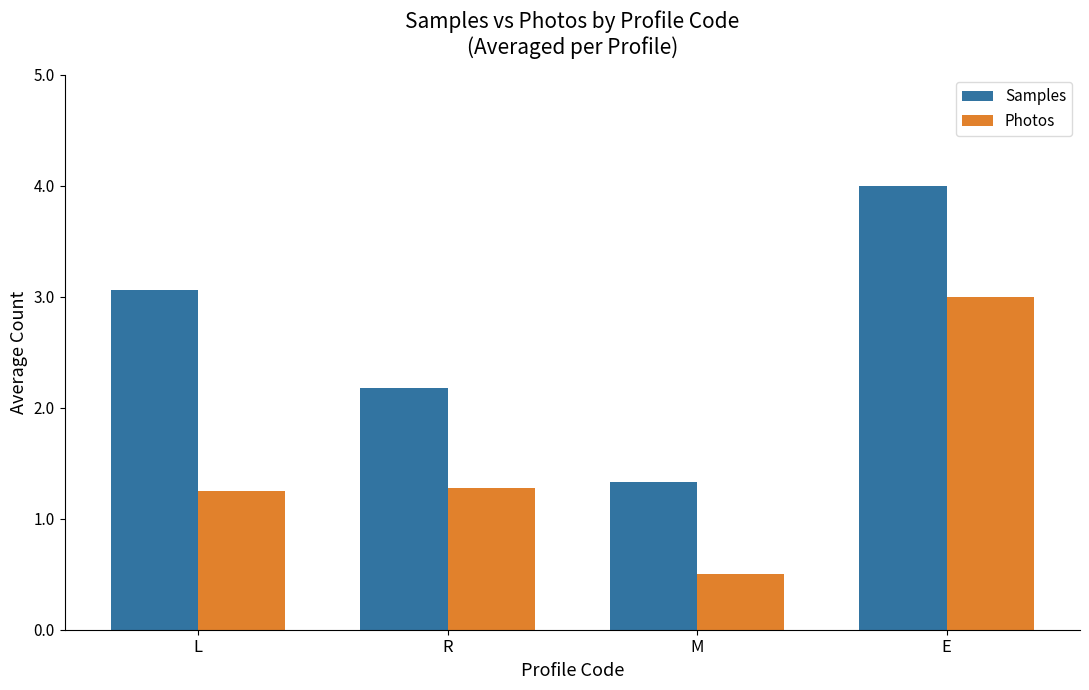

Are the bars horizontal?

No